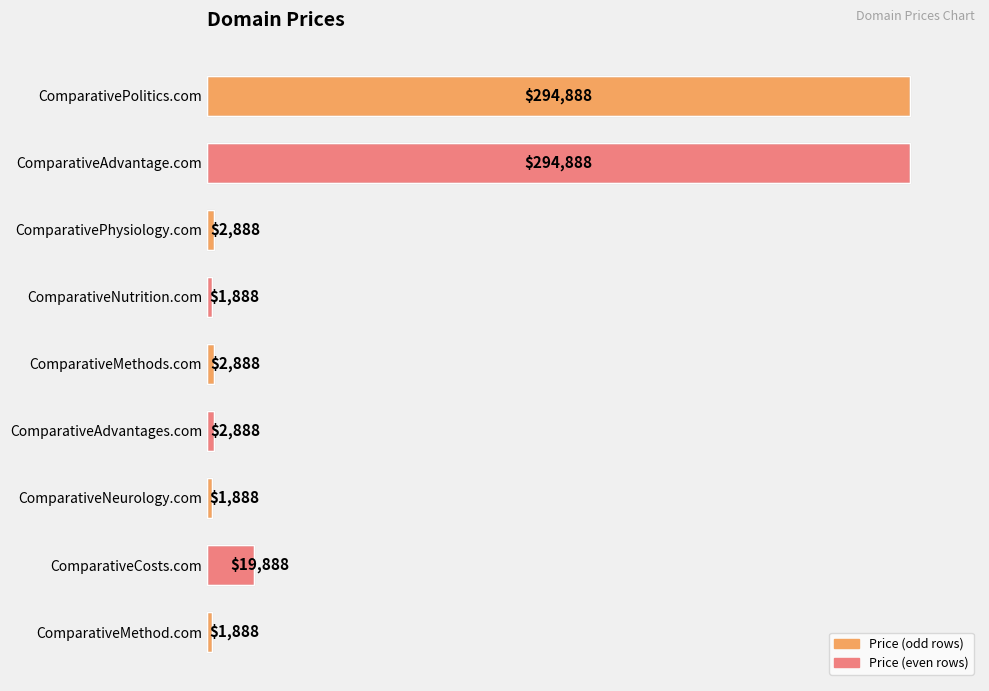

What is the change in value from ComparativePolitics.com to ComparativePhysiology.com?

-292000